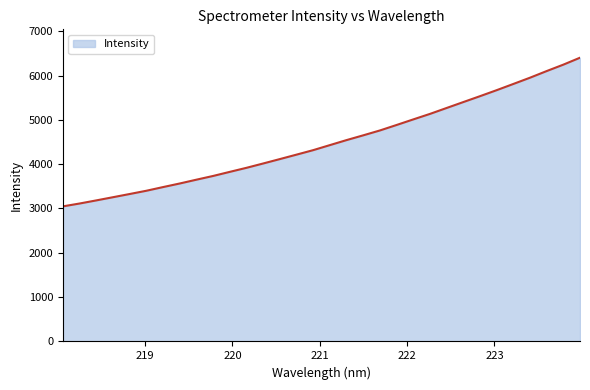

What is the smallest value displayed?

3047.8